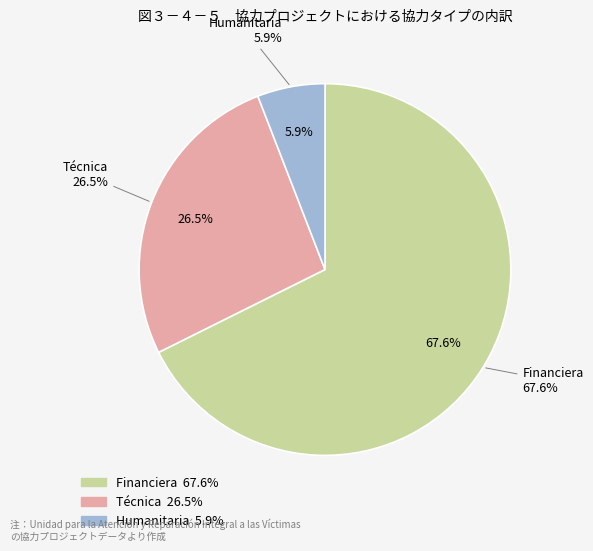

Rank the categories by value from lowest to highest.

Humanitaria, Técnica, Financiera